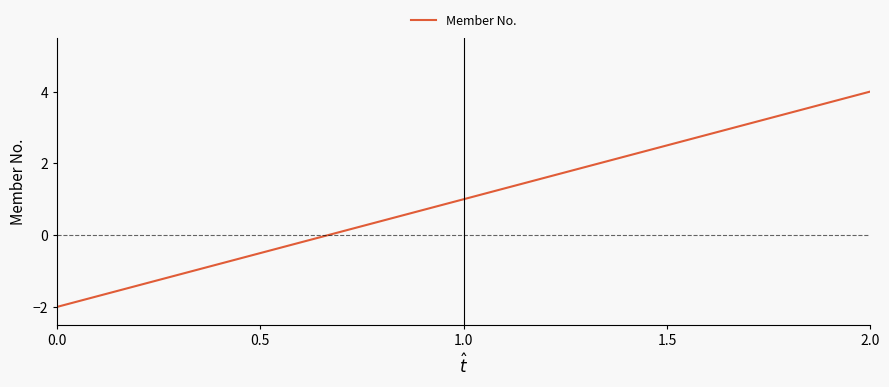

What is the minimum value shown in the chart?

-2.0